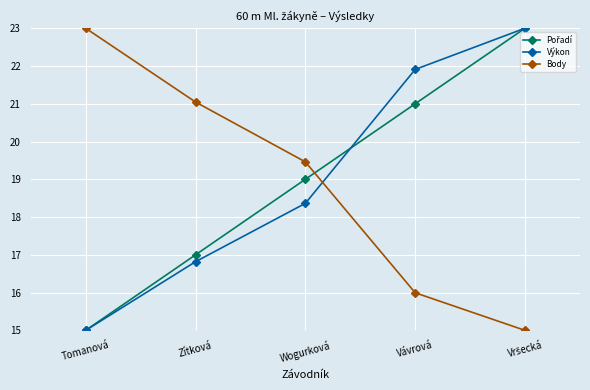

What is the lowest value of the Body series?

15.0